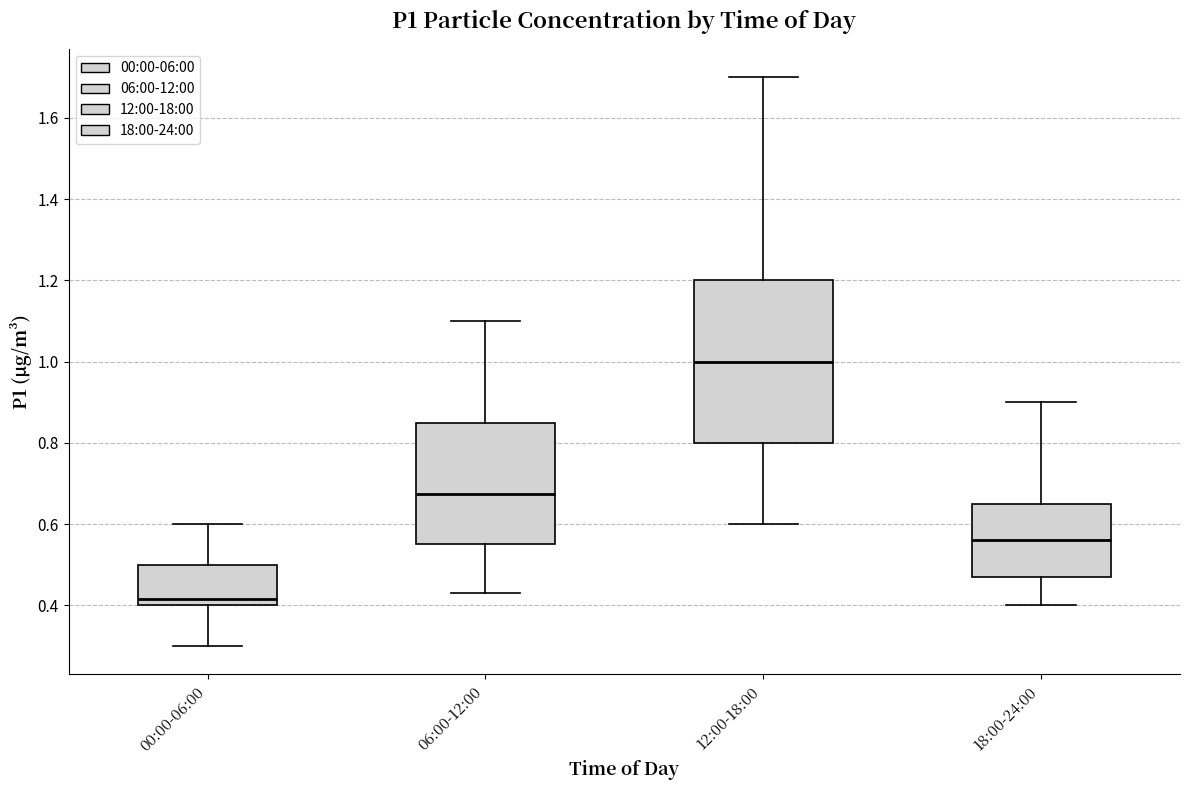

Which box's median line is the lowest?

00:00-06:00